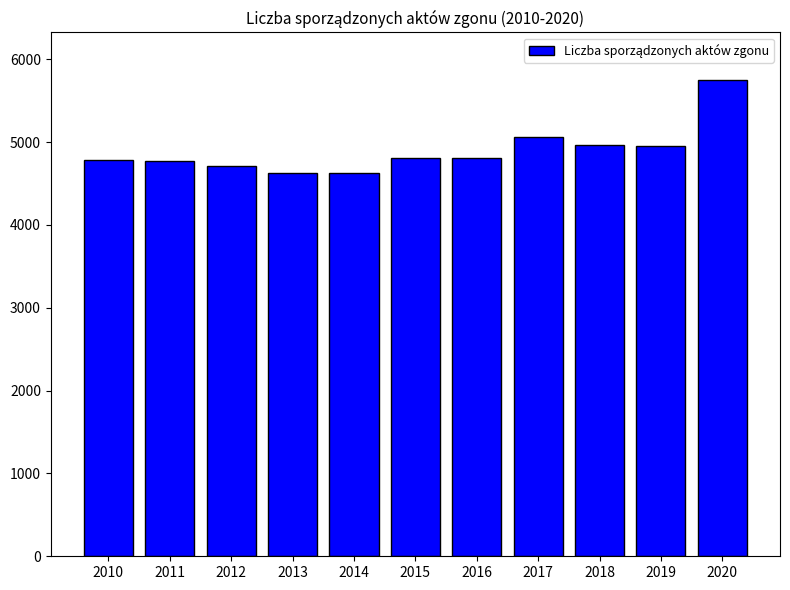

Which label corresponds to the largest value in the chart?

2020